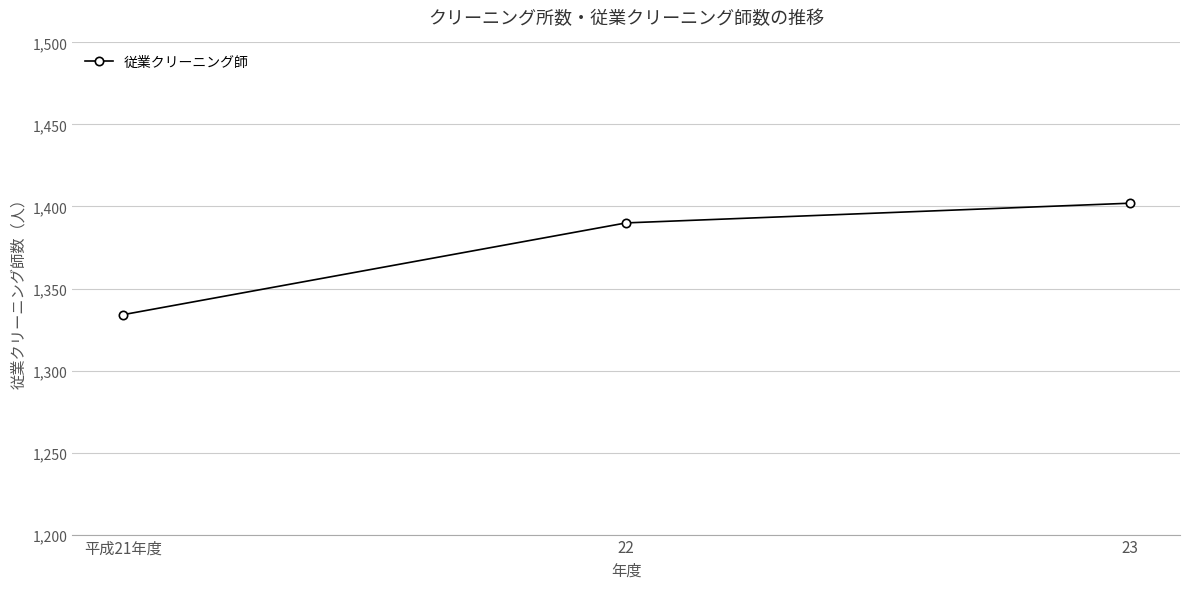

Between 平成21年度 and 23, which is larger?

23